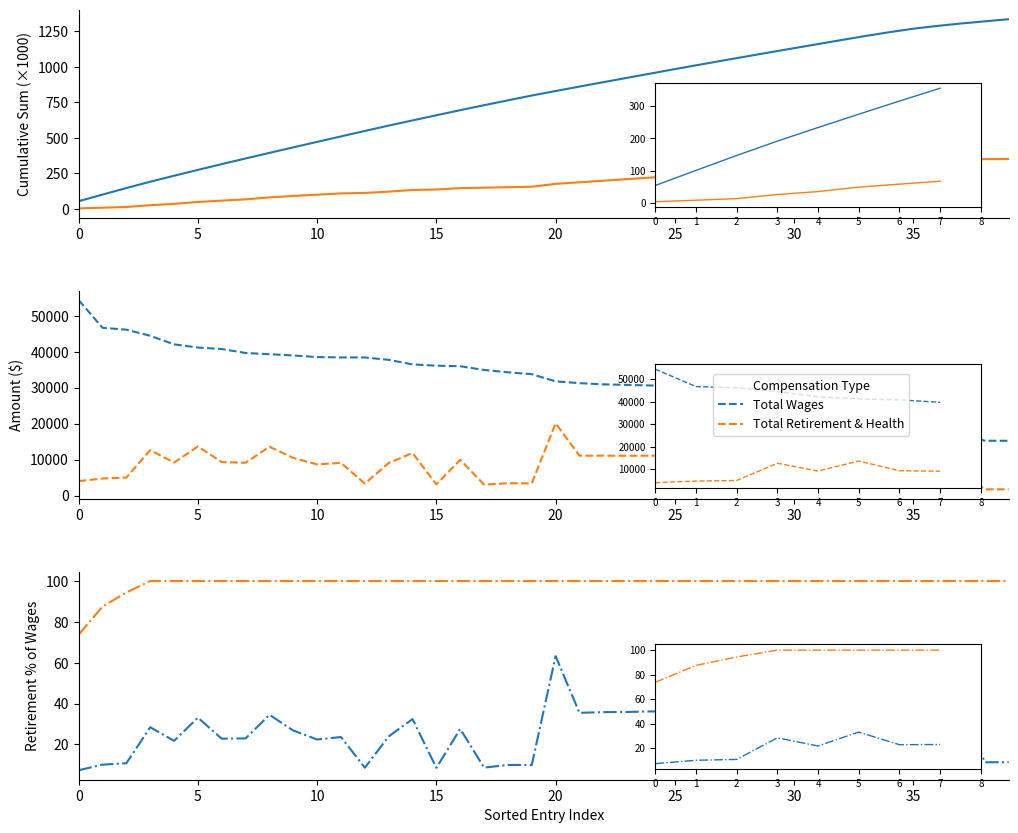

Is the value of Cumul. Avg Ratio (scaled) at 20 greater than the value of Retirement/Wages Ratio (%) at 16?

Yes